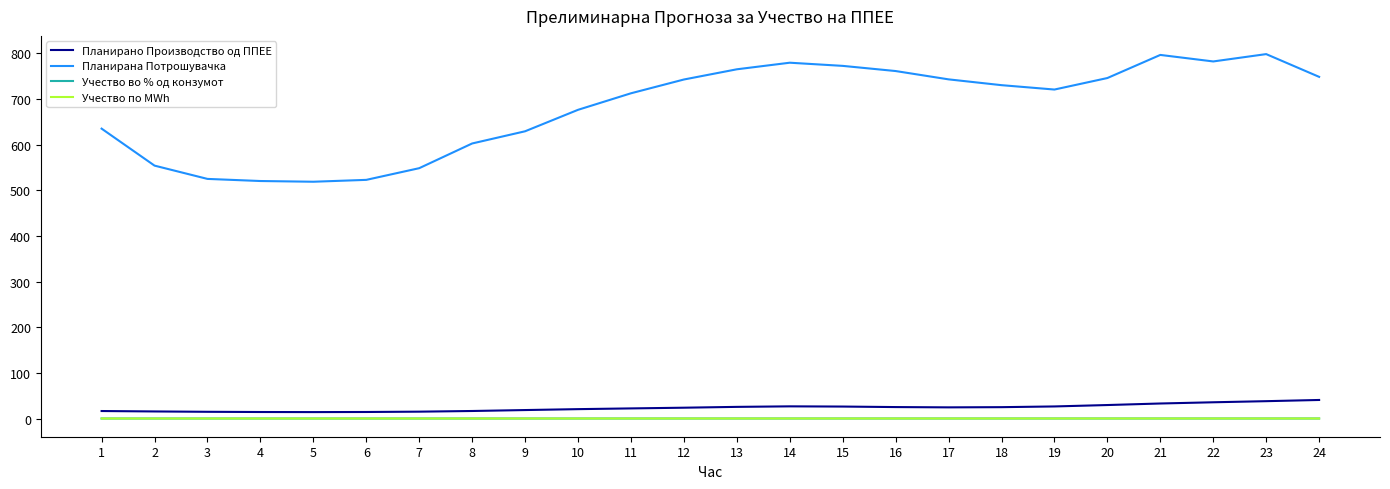

Does the chart have visible grid lines?

No